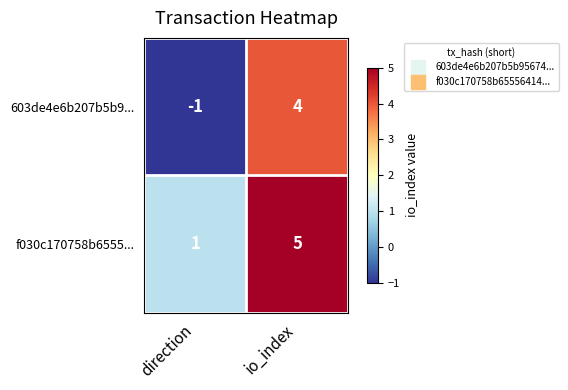

Reading left to right, transcribe all the data shown in this chart.

603de4e6b207b5b9...: -1	4
f030c170758b6555...: 1	5